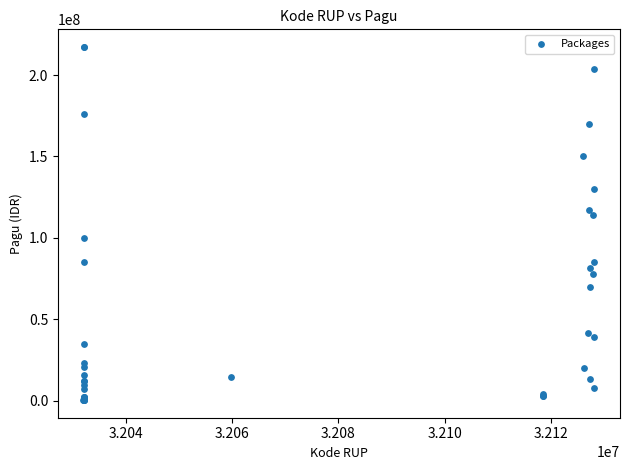

What Y value in the scatter plot is closest to 108830000?

114296000